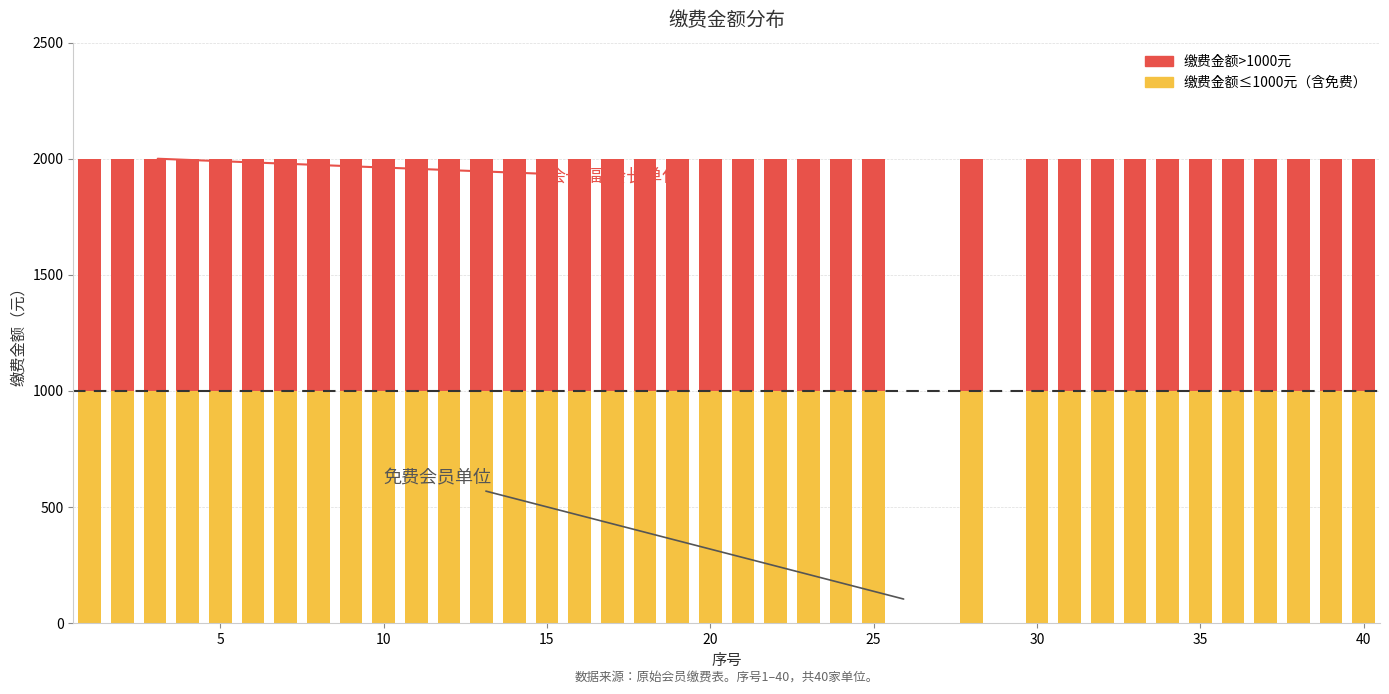

Reading left to right, transcribe all the data shown in this chart.

2000	2000	2000	2000	2000	2000	2000	2000	2000	2000	2000	2000	2000	2000	2000	2000	2000	2000	2000	2000	2000	2000	2000	2000	2000	0	0	2000	0	2000	2000	2000	2000	2000	2000	2000	2000	2000	2000	2000